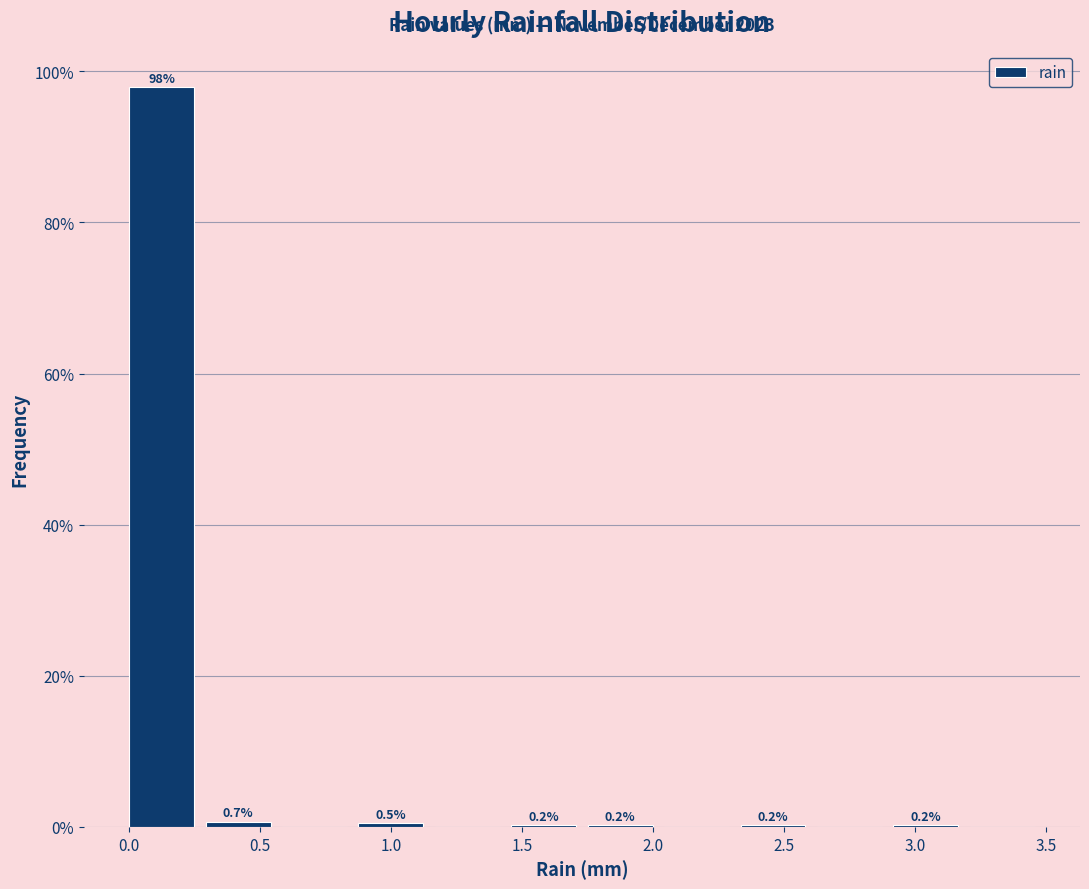

Over which range of the x-axis is the bar tallest?

0.00 to 0.30